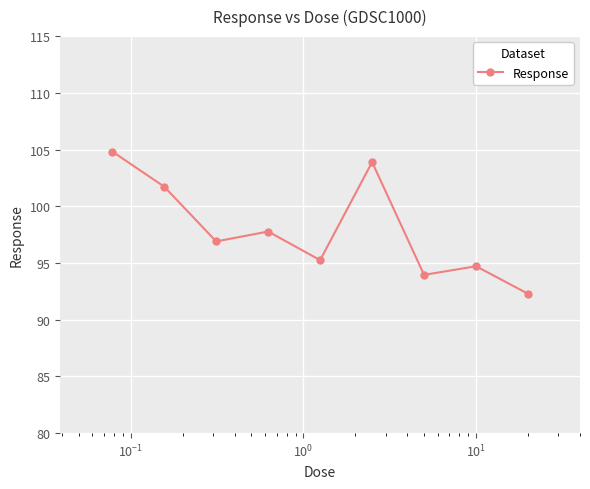

True or false: the data has more than 1 interior local peaks.

True